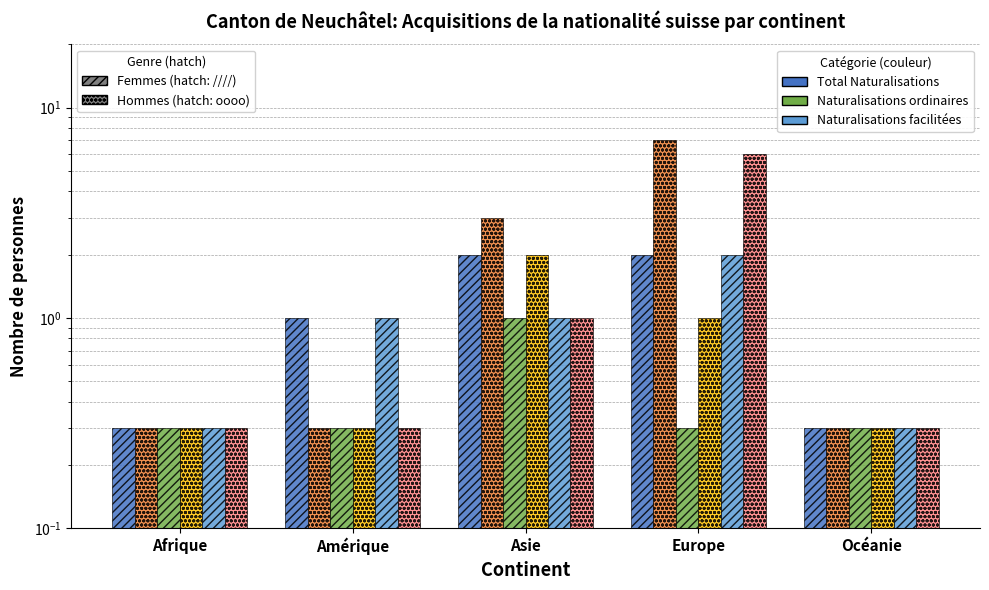

Which series changed the most between Afrique and Europe?

Total Naturalisations Hommes